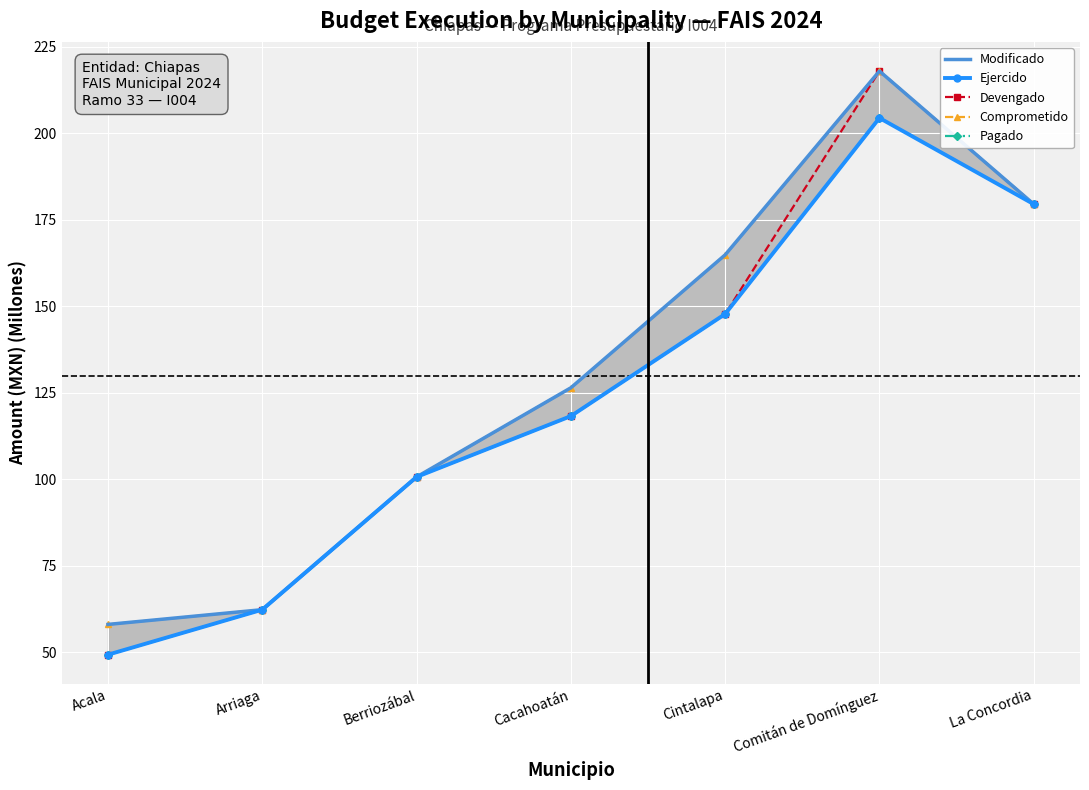

Is the value of Devengado at Cintalapa greater than the value of Pagado at La Concordia?

No